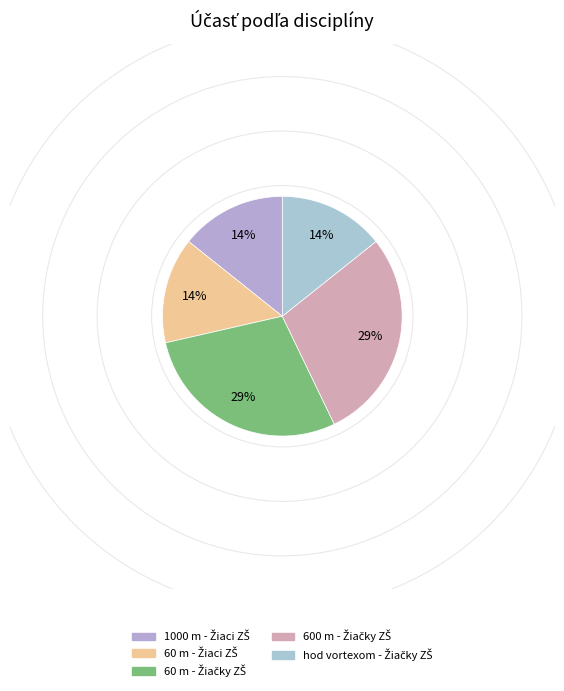

Is the sum of 60 m - Žiaci ZŠ and 60 m - Žiačky ZŠ greater than half?

No